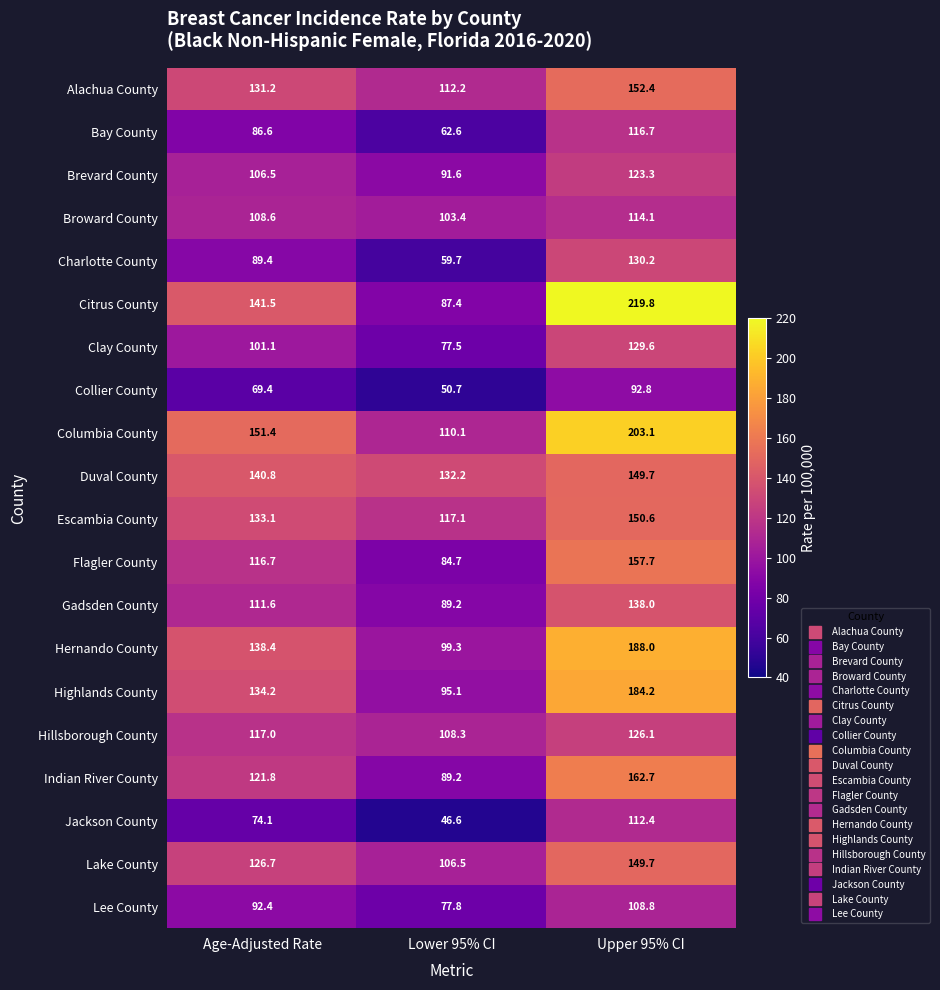

What is the sum of the Lake County values at Lower 95% CI and Age-Adjusted Rate?

233.2